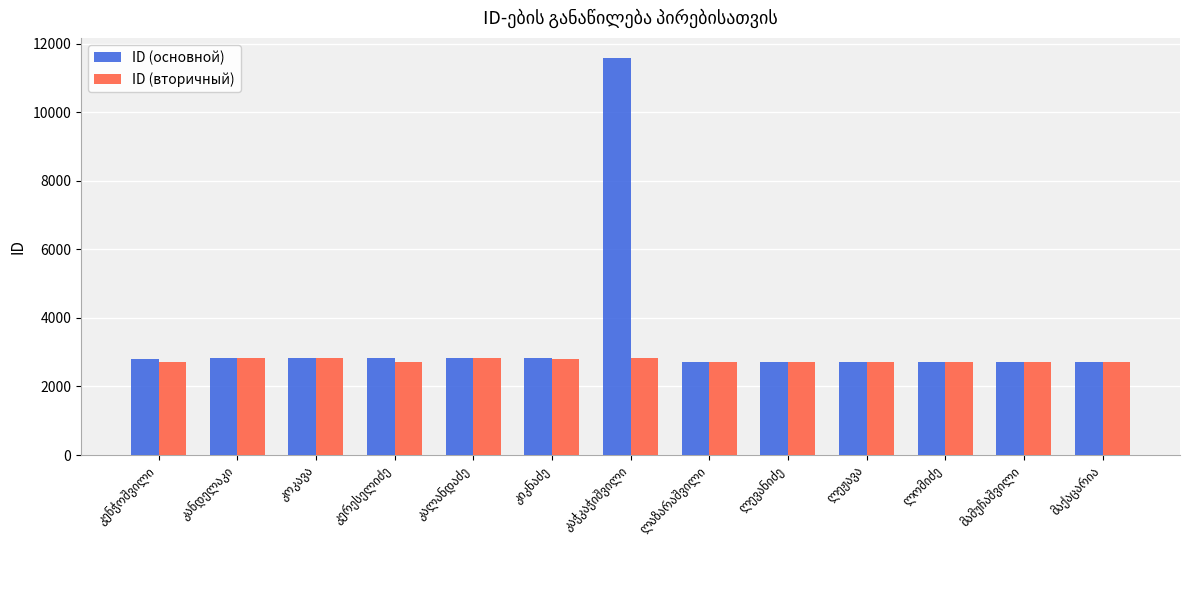

How many bars are there in each group?

2